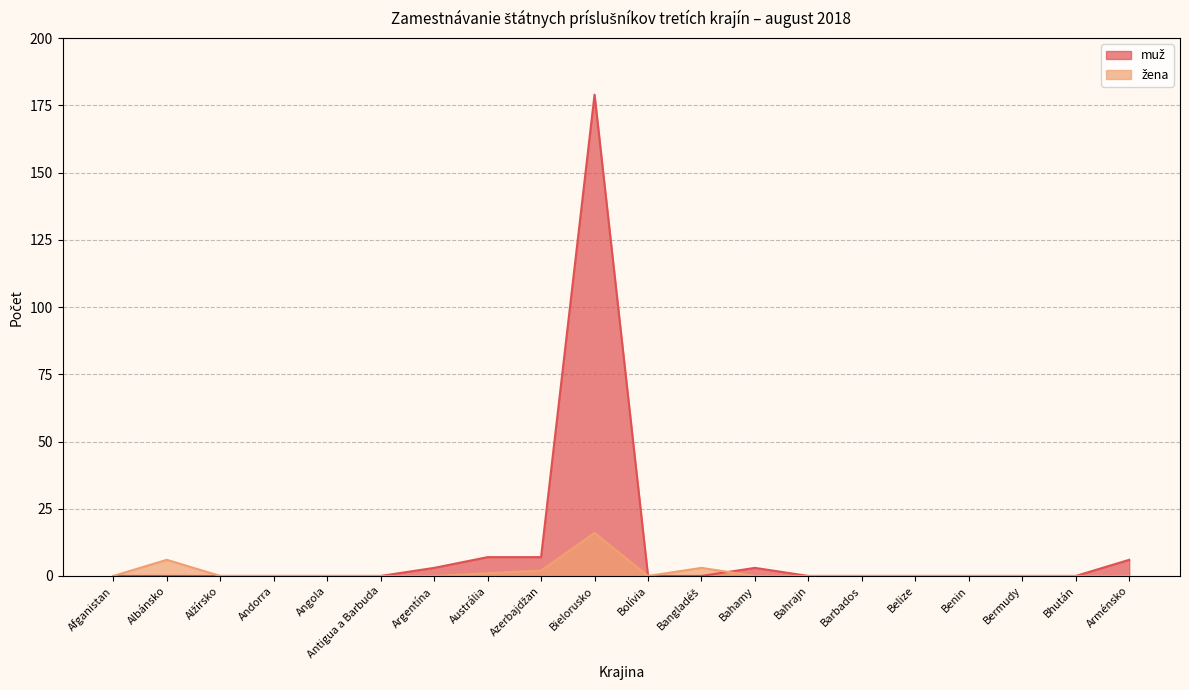

At which category does muž reach its first local peak?

Bielorusko